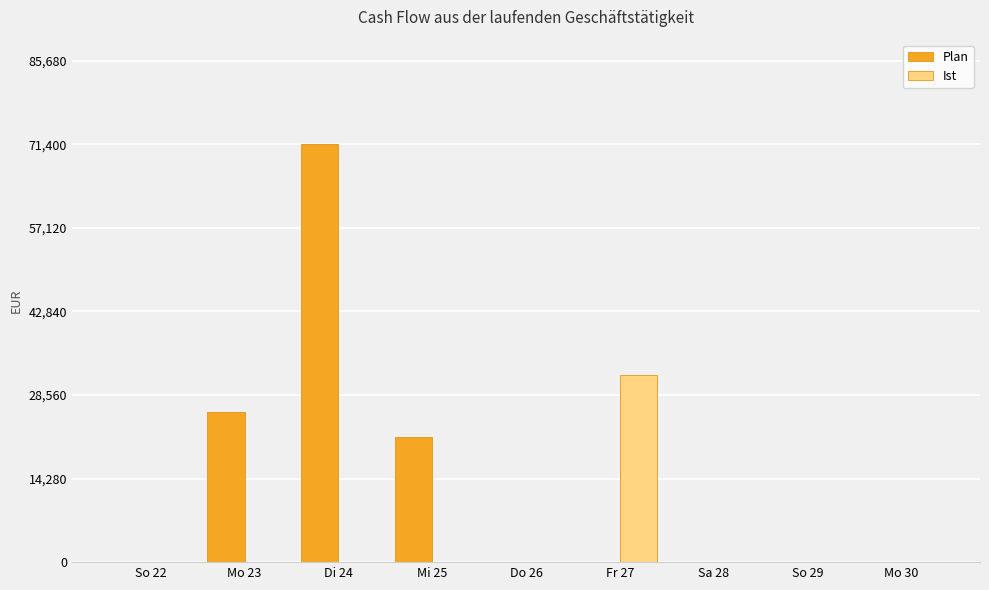

What is the maximum value for Ist?

32000